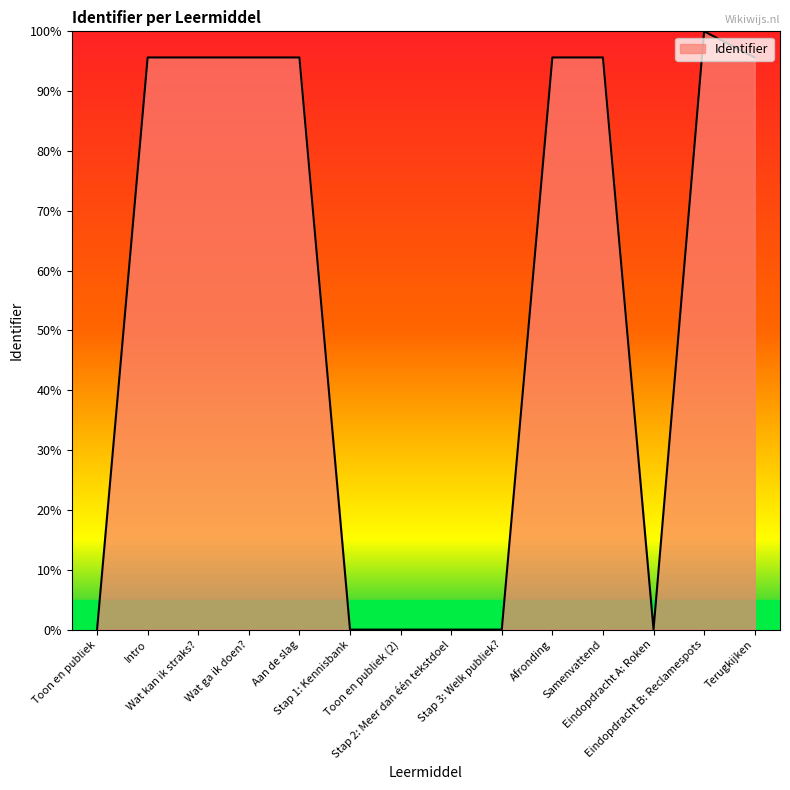

What is the maximum value shown in the chart?

100.0